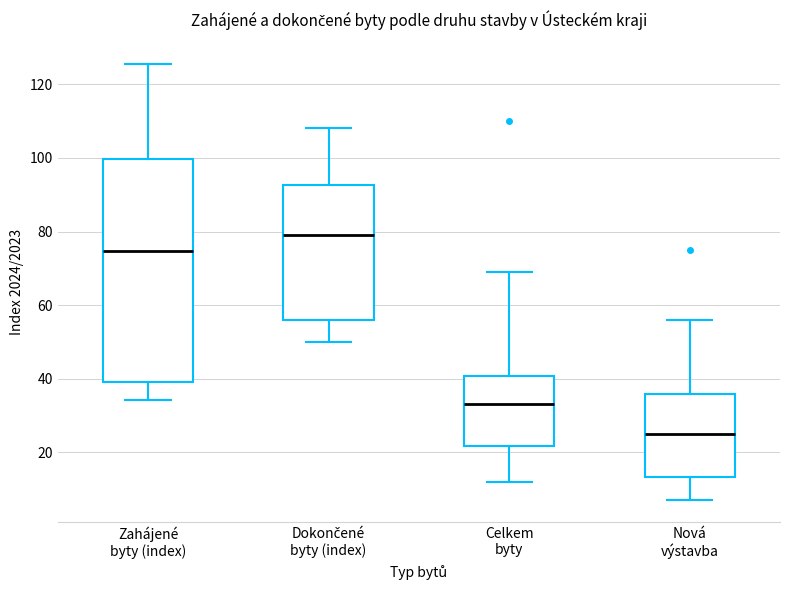

Reading left to right, transcribe this box plot: for each box, give where its median line is, the range the box spans, and where its two whiskers end, as read against the y-axis. The values are not printed on the chart, so give them approximately, as read against the axis.

Zahájené byty (index): median 74, box 40 to 100, whiskers 34 to 126
Dokončené byty (index): median 80, box 56 to 92, whiskers 50 to 108
Celkem byty: median 34, box 22 to 40, whiskers 12 to 70
Nová výstavba: median 26, box 14 to 36, whiskers 8 to 56